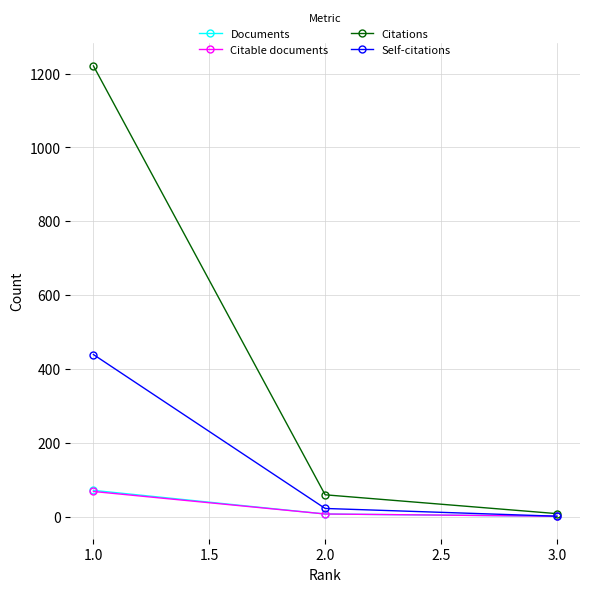

What is the value of the Documents point at the 2nd from the left?

7